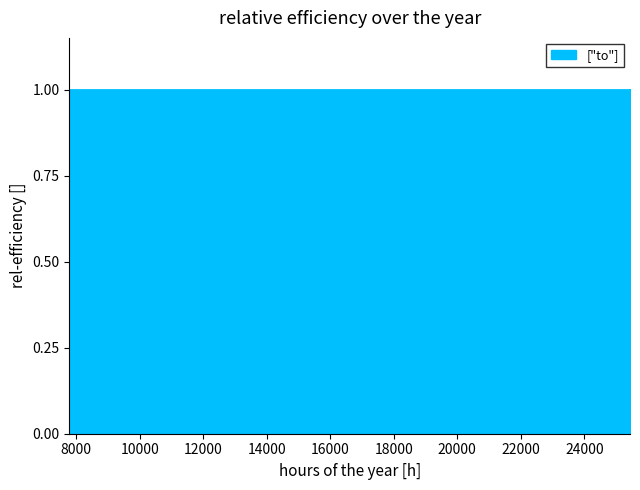

Does the chart have visible grid lines?

No